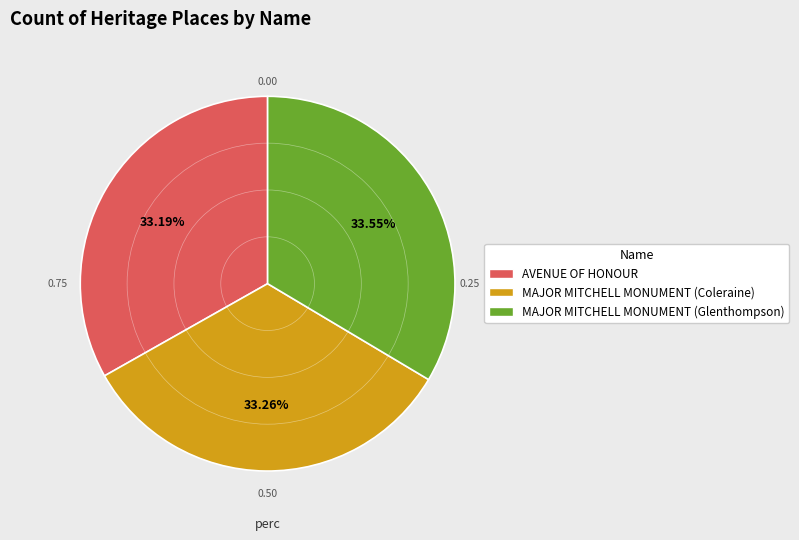

What is the ratio of the value at MAJOR MITCHELL MONUMENT (Glenthompson) to the value at MAJOR MITCHELL MONUMENT (Coleraine)?

1.0